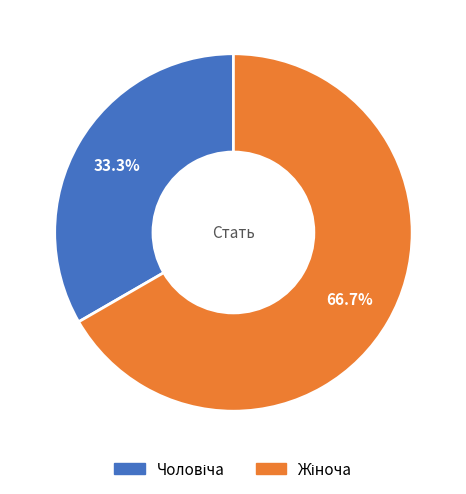

Does any single category account for the majority?

Yes